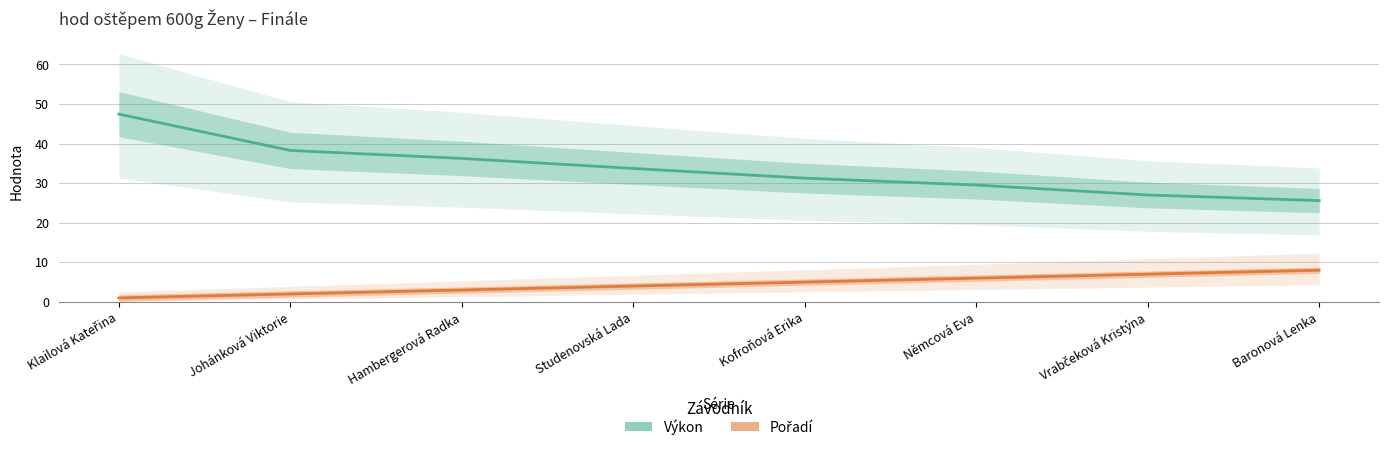

What is the average value of the Výkon series?

33.6